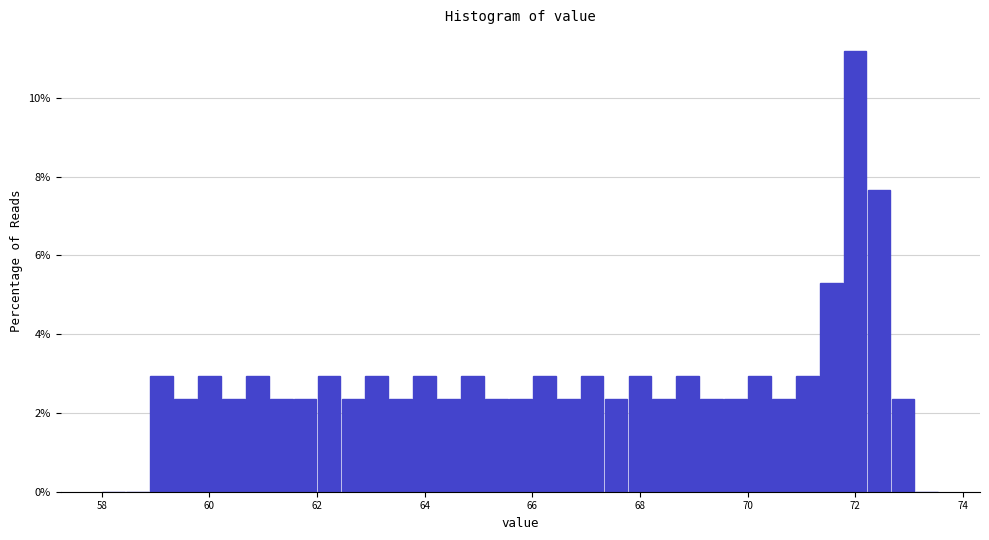

Read against the x-axis, roughly where is the centre of the tallest bar?

72.0